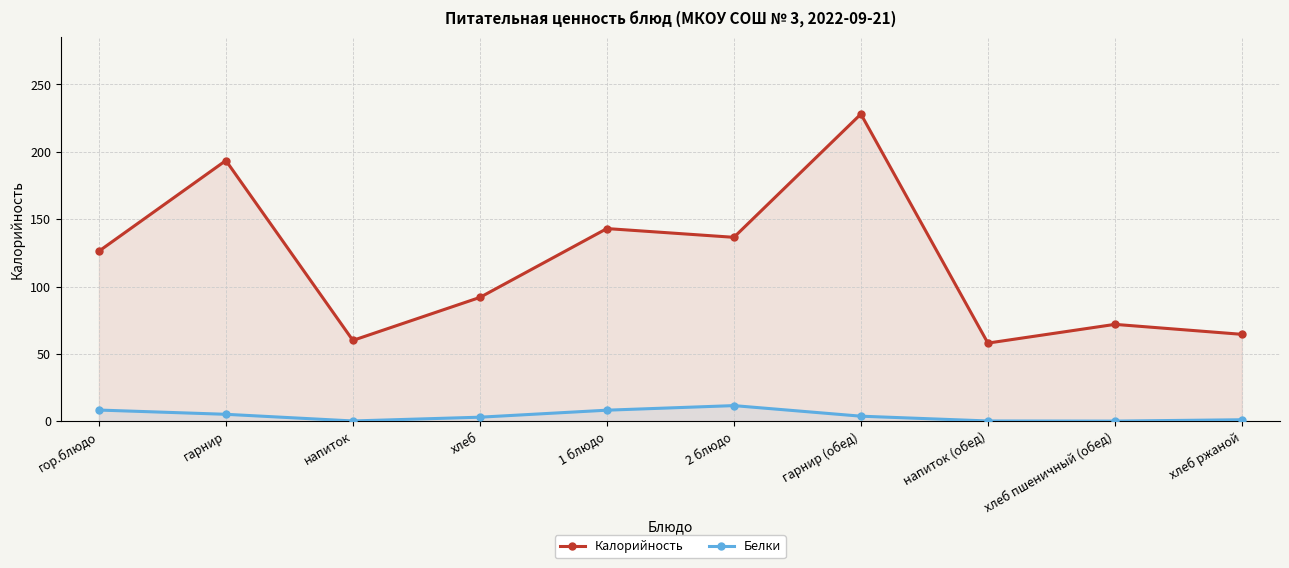

Which series changed the most between напиток and 2 блюдо?

Калорийность